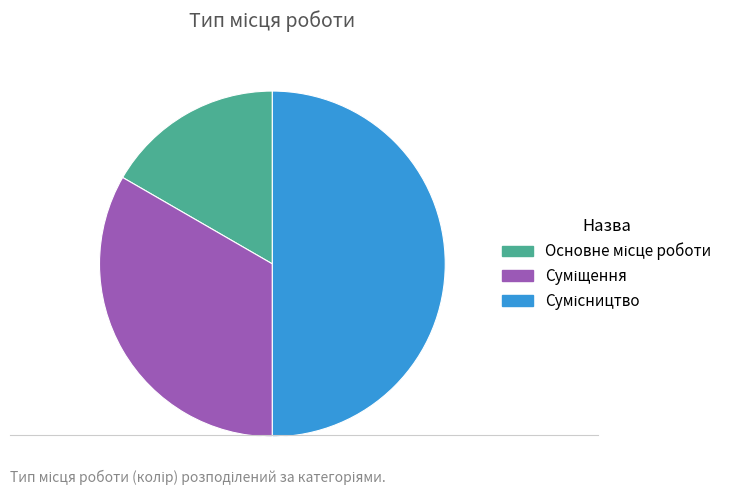

Is there any slice that represents more than half of the pie?

No